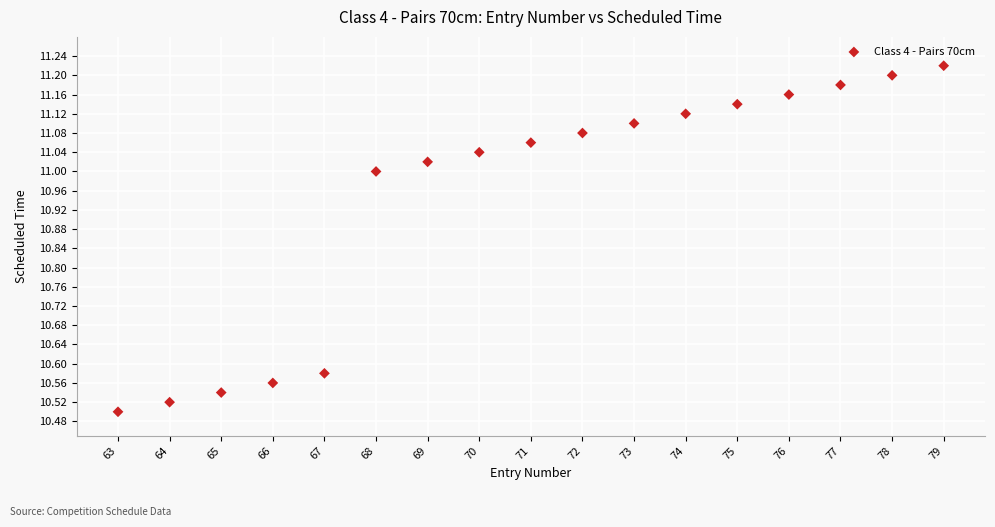

What is the range of Y values (max minus min)?

0.7